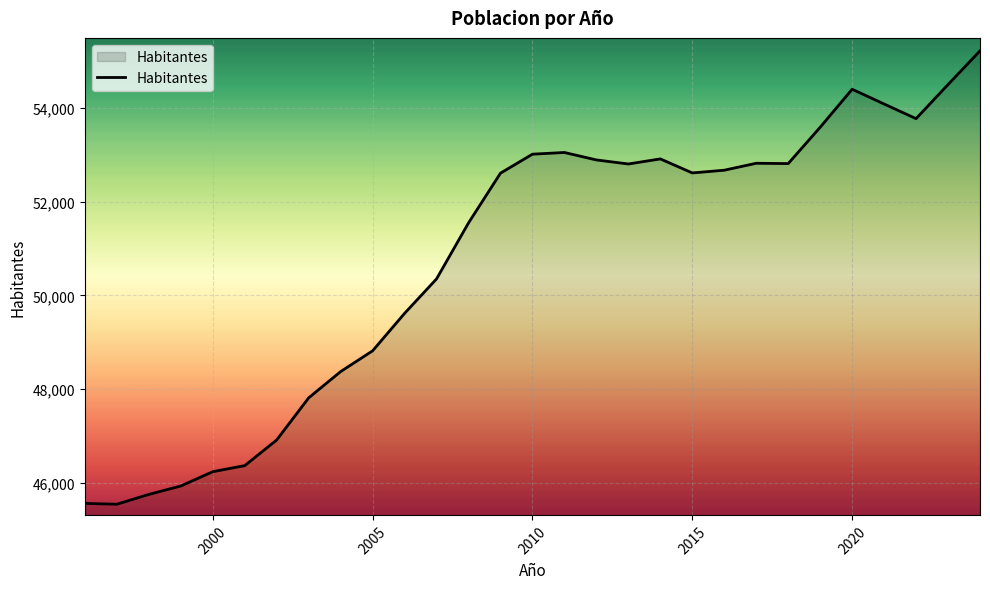

What is the smallest value displayed?

45547